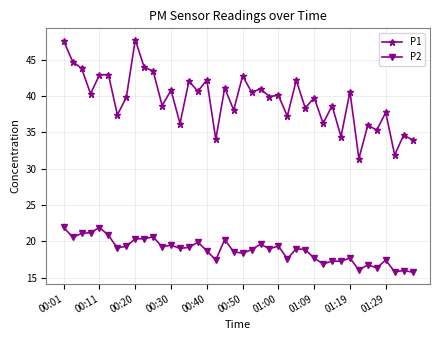

Does the chart display data point markers on the line(s)?

Yes